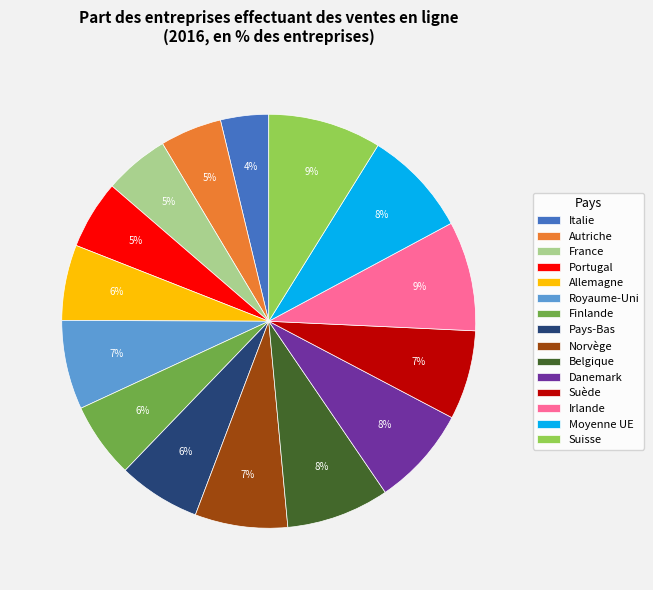

To the nearest percent, what is the combined percentage of Irlande and Norvège?

16%